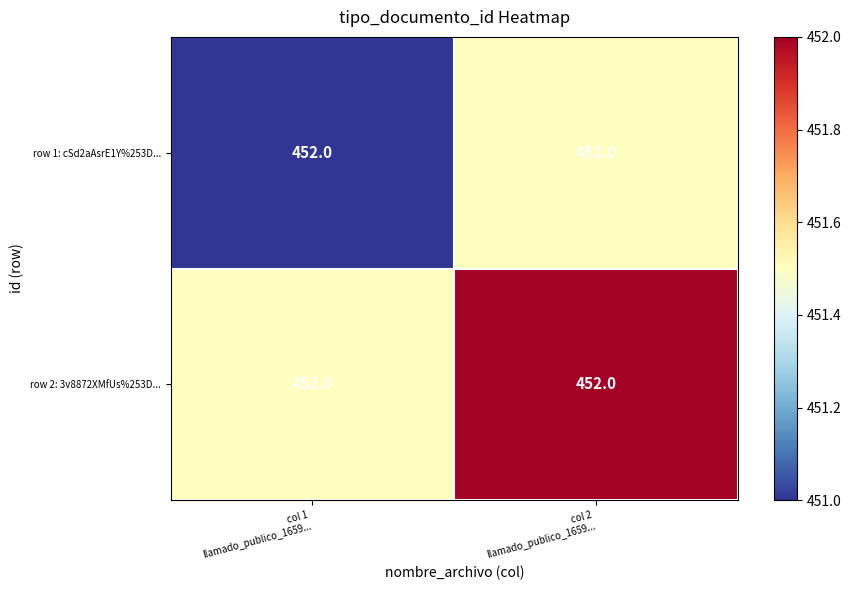

True or false: row 2: 3v8872XMfUs%253D... has a value of 178.1 at col 1 llamado_publico_1659....

False